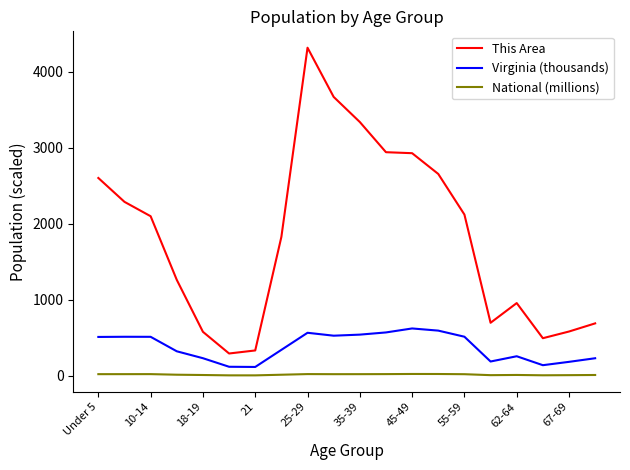

What is the difference between the maximum and minimum values in the Virginia (thousands) series?

506.2